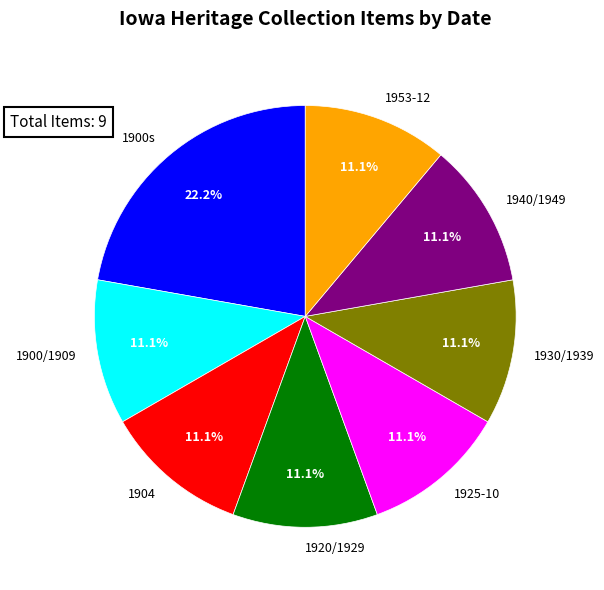

Approximately how many times larger is the value at 1900/1909 compared to 1953-12?

1.0